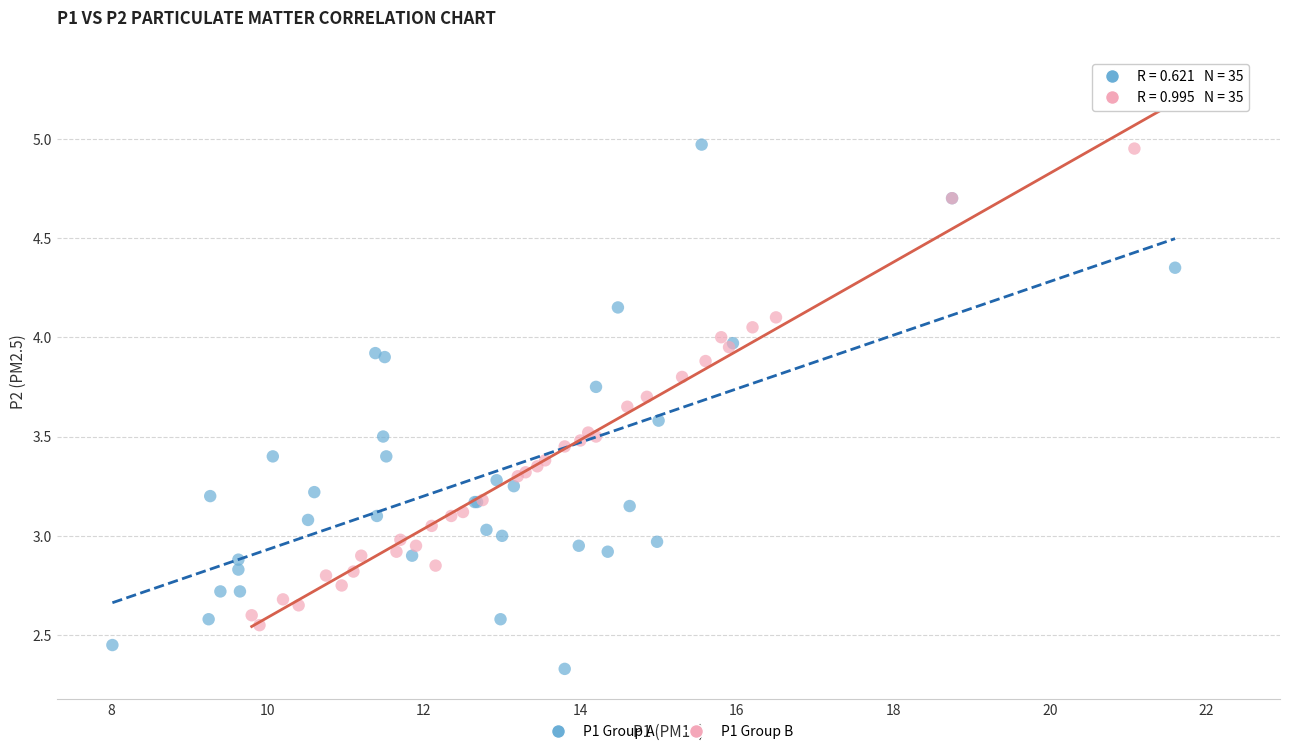

What are all the series names shown in the legend?

P1 Group A, P1 Group B